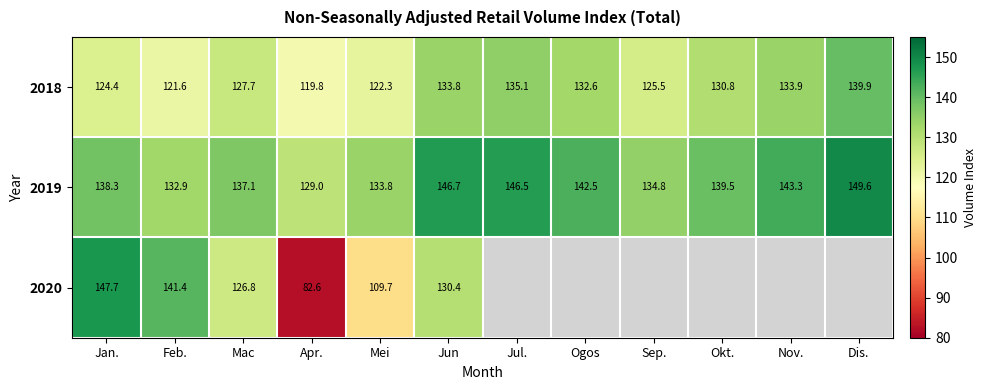

What is the difference between the maximum and second lowest values in the 2018 series?

18.3